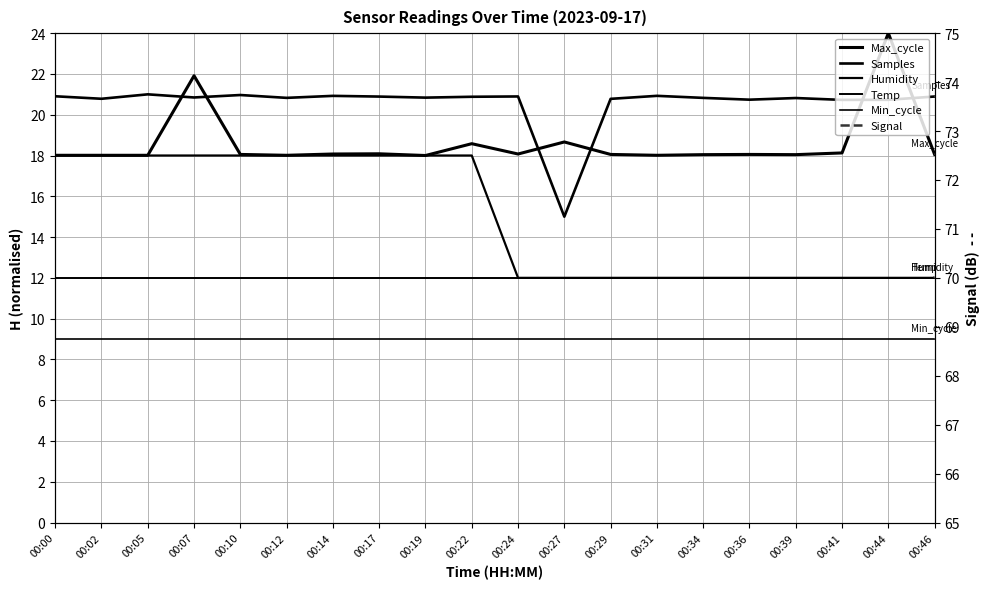

Rank the categories by Min_cycle value from highest to lowest.

00:00, 00:02, 00:05, 00:07, 00:10, 00:12, 00:14, 00:17, 00:19, 00:22, 00:24, 00:27, 00:29, 00:31, 00:34, 00:36, 00:39, 00:41, 00:44, 00:46